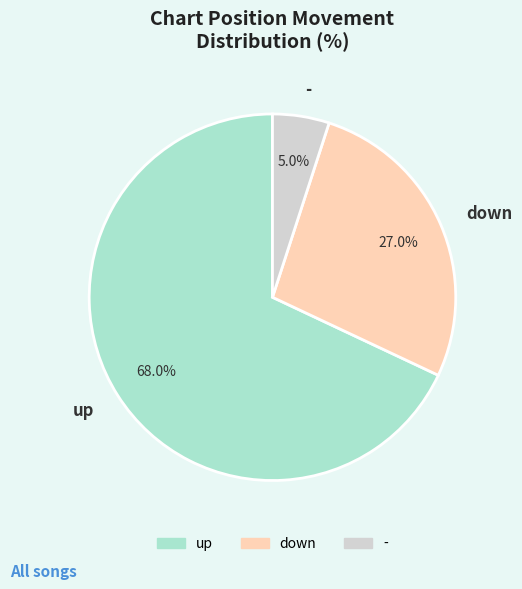

To the nearest percent, what percentage of the pie is up?

68%